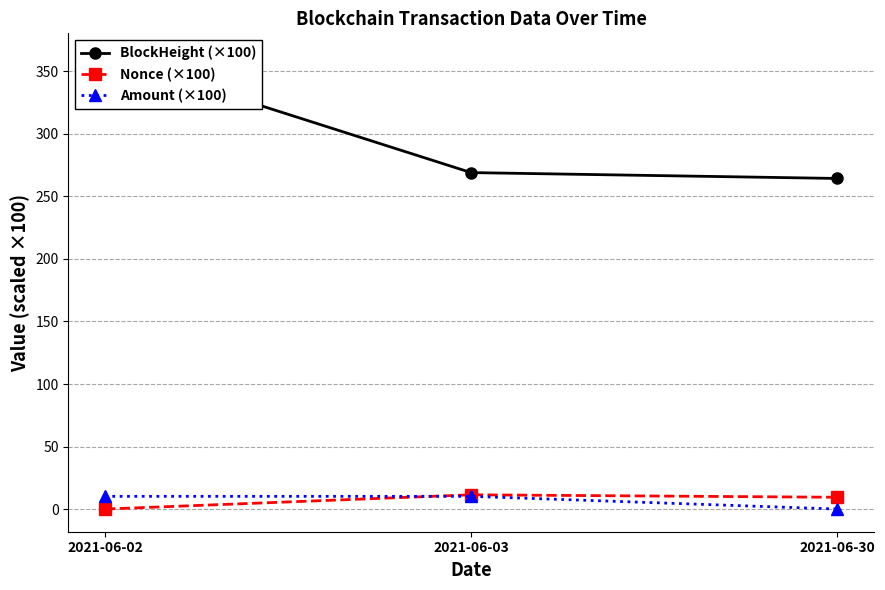

Count the number of categories in the chart.

3